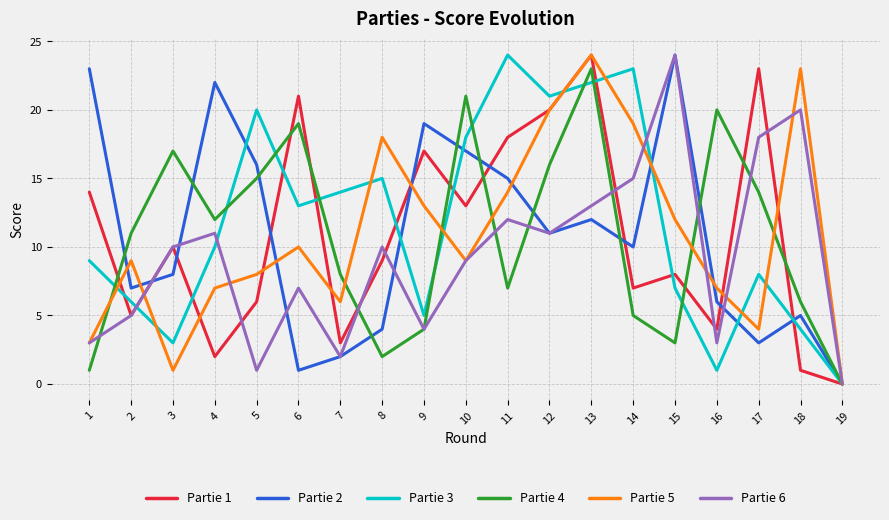

List the labels in order of Partie 1 value, smallest first.

19, 18, 4, 7, 16, 2, 5, 14, 15, 8, 3, 10, 1, 9, 11, 12, 6, 17, 13